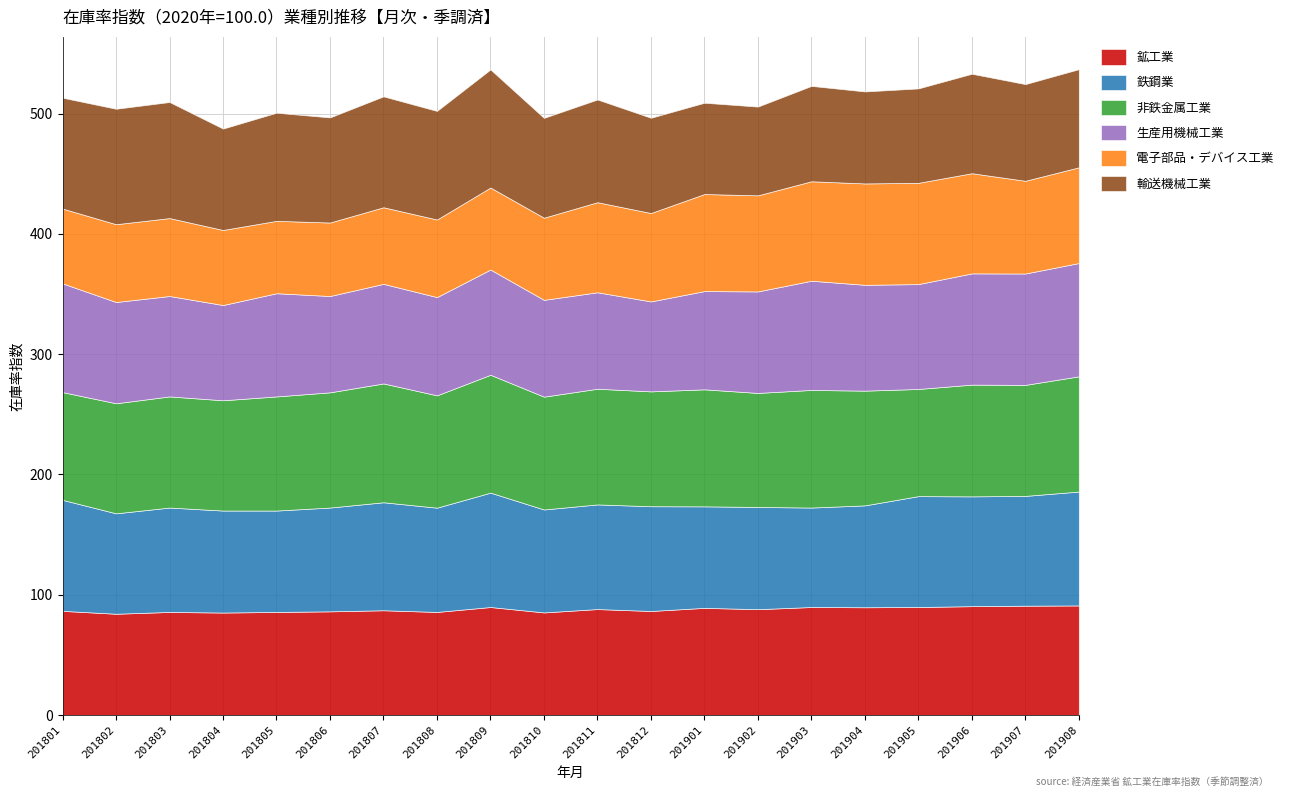

Reading left to right, transcribe all the data shown in this chart.

鉱工業: 86.6	84.2	85.7	85.2	85.7	86.2	87.1	85.7	89.8	85.3	88.1	86.5	89.1	88.0	89.8	89.6	89.8	90.5	90.9	91.1
鉄鋼業: 92.3	83.5	86.8	84.8	84.3	86.3	89.8	86.7	95.1	85.6	87.0	87.1	84.4	85.0	82.7	84.7	92.2	91.3	91.3	94.7
非鉄金属工業: 89.6	91.5	92.4	91.7	94.9	95.8	98.8	93.4	98.0	93.8	96.2	95.5	97.3	94.8	97.8	95.4	89.1	92.9	92.3	95.8
生産用機械工業: 90.4	84.2	83.5	79.2	85.8	80.1	82.8	81.7	87.5	80.5	80.2	74.8	81.7	84.4	90.8	88.0	87.2	92.5	92.6	94.2
電子部品・デバイス工業: 62.2	64.7	64.8	62.4	60.2	61.1	63.7	64.5	68.2	68.3	74.9	73.5	80.7	79.9	82.7	84.3	84.2	83.3	77.1	79.6
輸送機械工業: 92.2	96.0	96.5	84.3	89.9	87.4	92.2	90.3	98.2	83.0	85.4	79.2	75.9	73.8	79.3	76.5	78.5	82.7	80.4	81.6